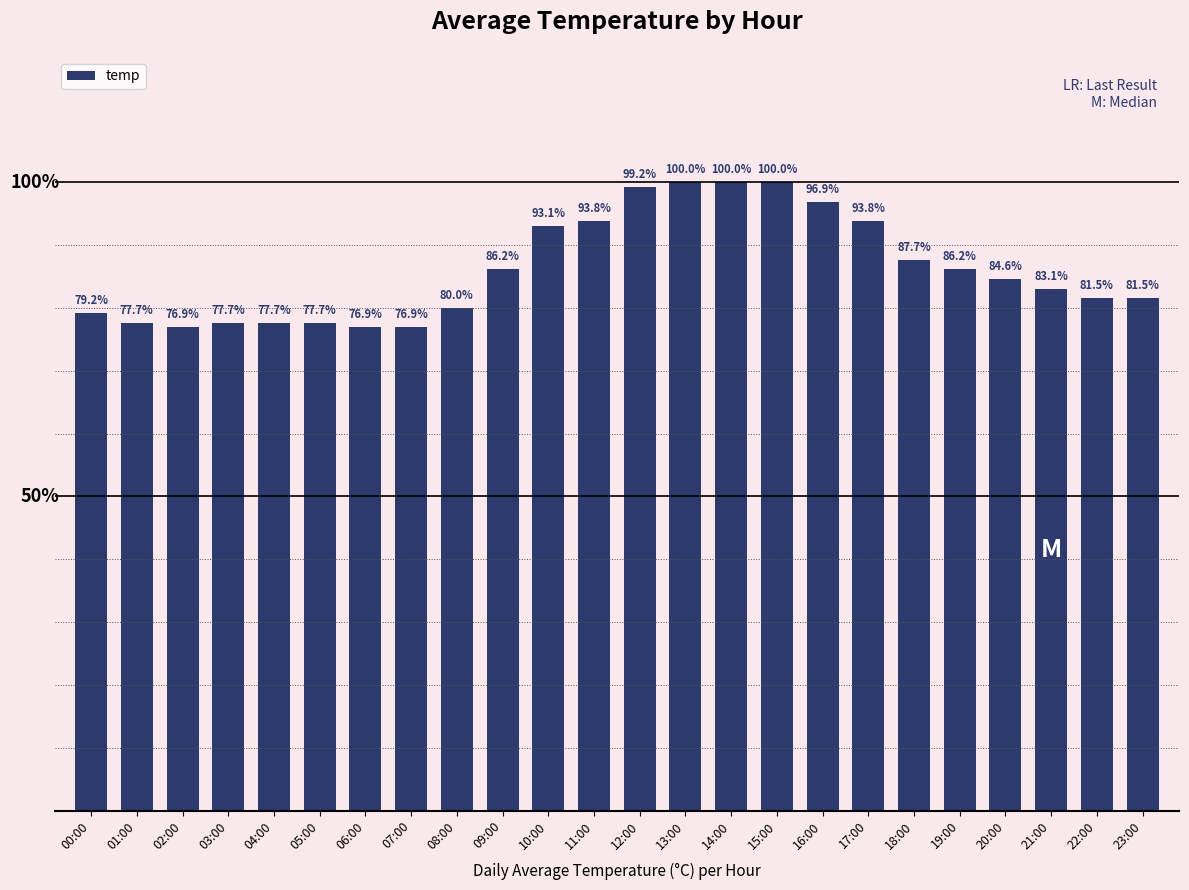

What is the average value?

27.5